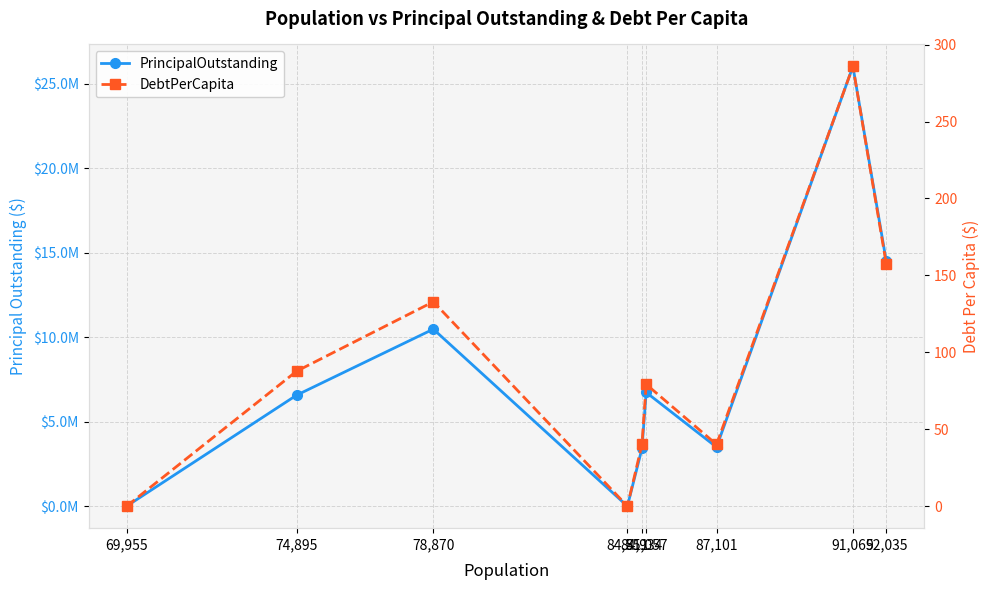

How many values in DebtPerCapita are above zero?

7